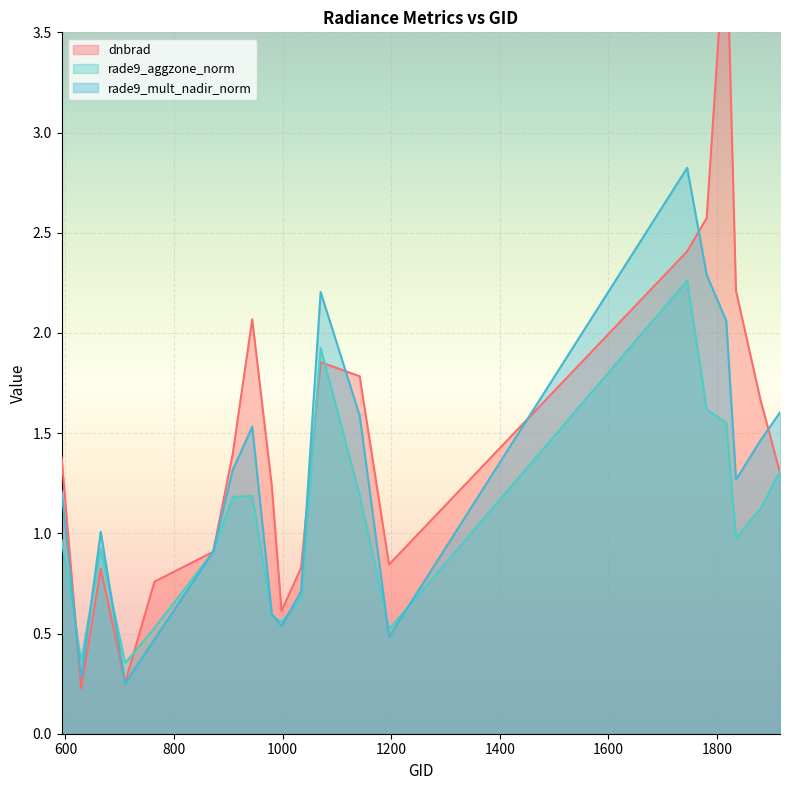

Reading left to right, list all the values displayed in this chart.

dnbrad: 1.4	0.2	0.8	0.3	0.8	0.9	1.4	2.1	1.2	0.6	0.8	1.9	1.8	0.8	2.4	2.6	4.1	2.2	1.7	1.3
rade9_aggzone_norm: 1.0	0.4	0.9	0.4	0.5	0.9	1.2	1.2	0.6	0.6	0.7	1.9	1.2	0.5	2.3	1.6	1.6	1.0	1.1	1.3
rade9_mult_nadir_norm: 1.2	0.3	1.0	0.3	0.5	0.9	1.3	1.5	0.6	0.5	0.7	2.2	1.6	0.5	2.8	2.3	2.1	1.3	1.5	1.6